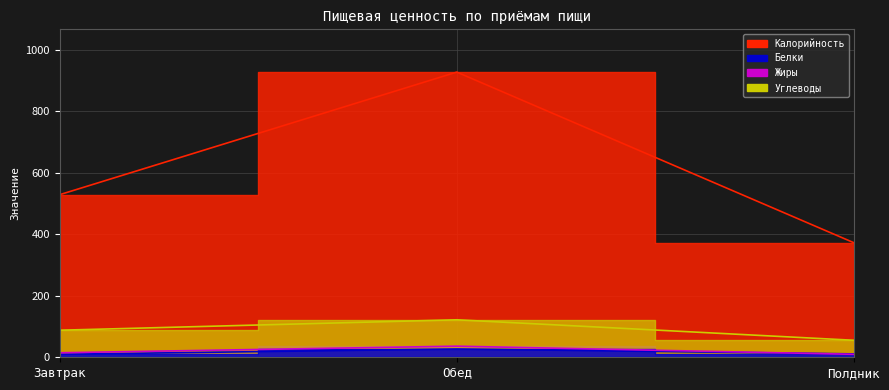

Which series has the largest total across all categories?

Калорийность